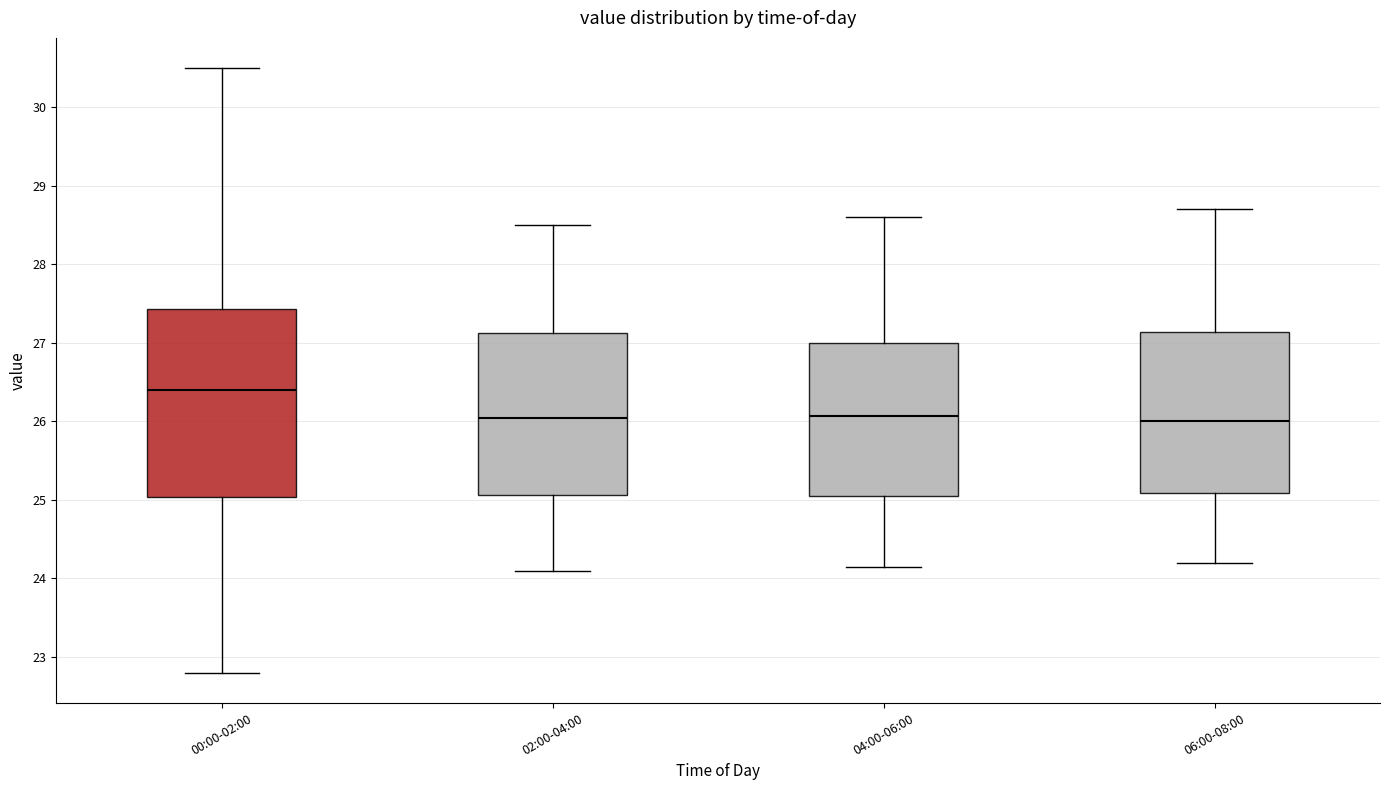

Reading left to right, read every box against the y-axis: the position of its median line, the range the box covers, and the ends of its whiskers. The values are not printed on the chart, so give them approximately, as read against the axis.

00:00-02:00: median 26.4, box 25.0 to 27.4, whiskers 22.8 to 30.5
02:00-04:00: median 26.1, box 25.1 to 27.1, whiskers 24.1 to 28.5
04:00-06:00: median 26.1, box 25.1 to 27.0, whiskers 24.2 to 28.6
06:00-08:00: median 26.0, box 25.1 to 27.1, whiskers 24.2 to 28.7